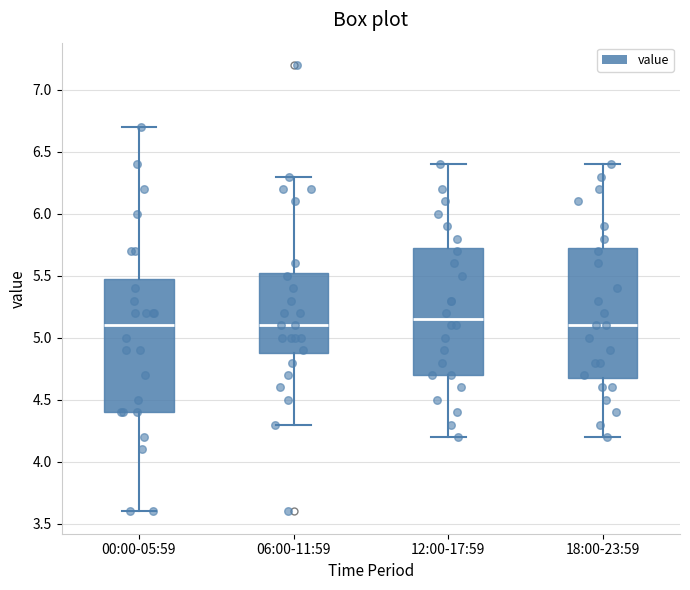

Reading left to right, read every box against the y-axis: the position of its median line, the range the box covers, and the ends of its whiskers. The values are not printed on the chart, so give them approximately, as read against the axis.

00:00-05:59: median 5.10, box 4.40 to 5.50, whiskers 3.60 to 6.70
06:00-11:59: median 5.10, box 4.90 to 5.55, whiskers 4.30 to 6.30
12:00-17:59: median 5.15, box 4.70 to 5.75, whiskers 4.20 to 6.40
18:00-23:59: median 5.10, box 4.70 to 5.75, whiskers 4.20 to 6.40